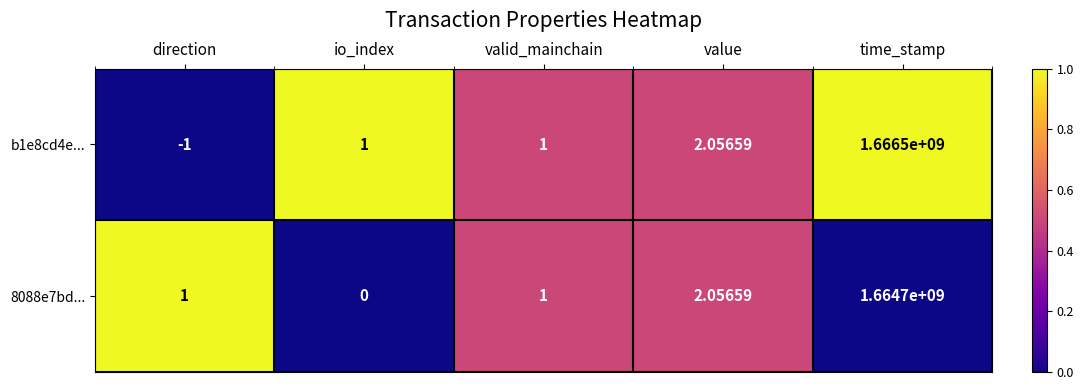

At which label does 8088e7bd... reach its minimum?

io_index